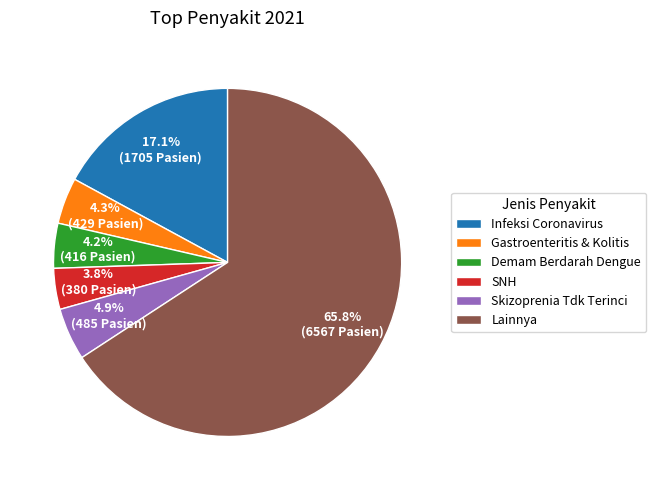

To the nearest percent, what is the average slice percentage?

17%